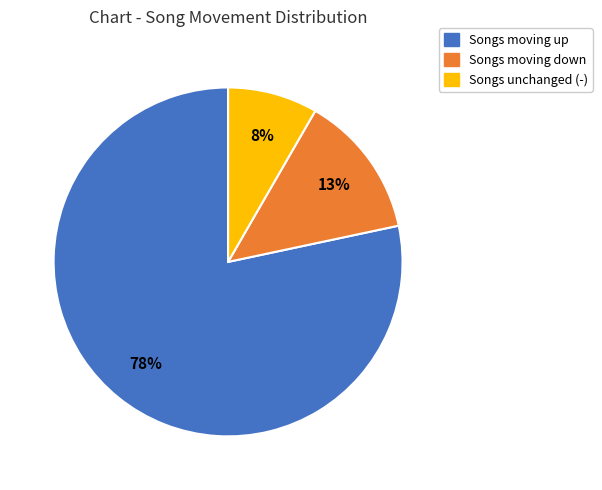

Is there a majority slice in this chart?

Yes